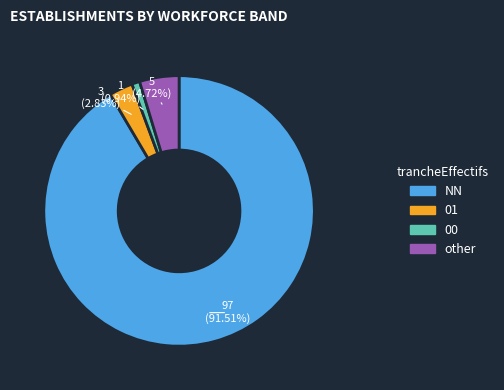

To the nearest percent, what portion does 01 represent?

3%